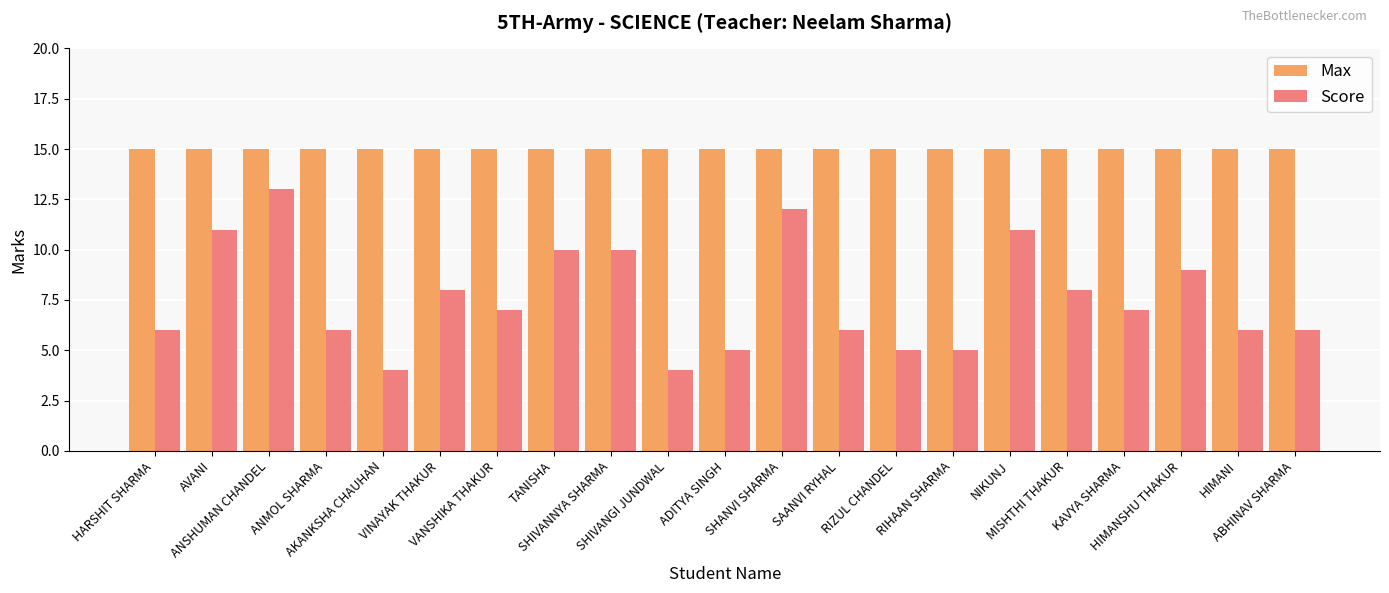

What is the difference between the highest and lowest values at AKANKSHA CHAUHAN?

11